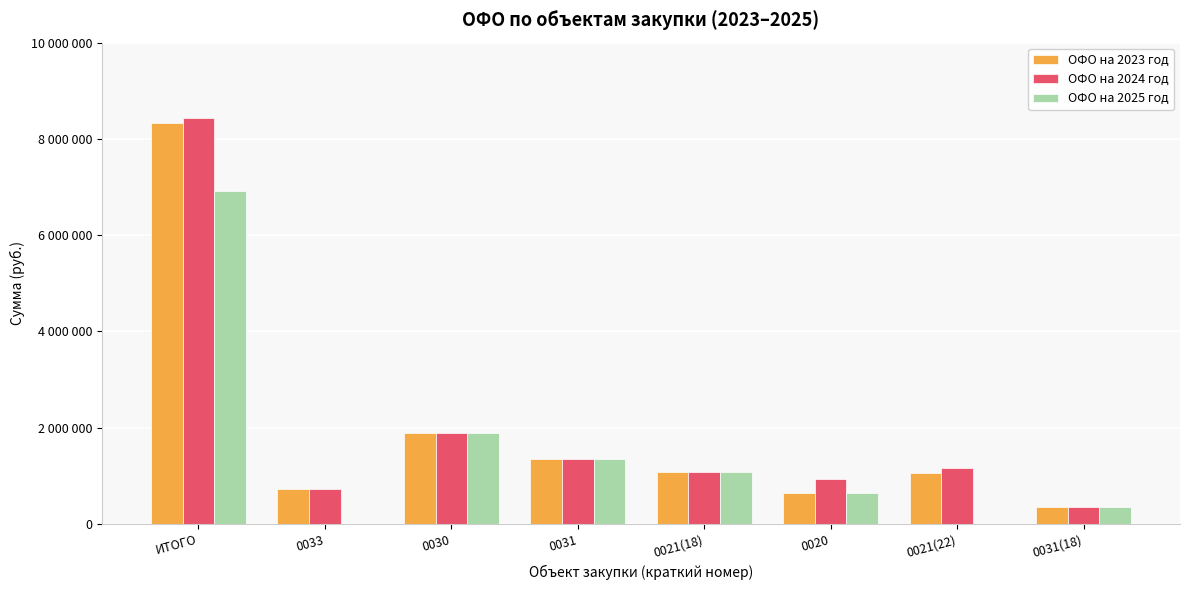

What are all the series names shown in the legend?

ОФО на 2023 год, ОФО на 2024 год, ОФО на 2025 год